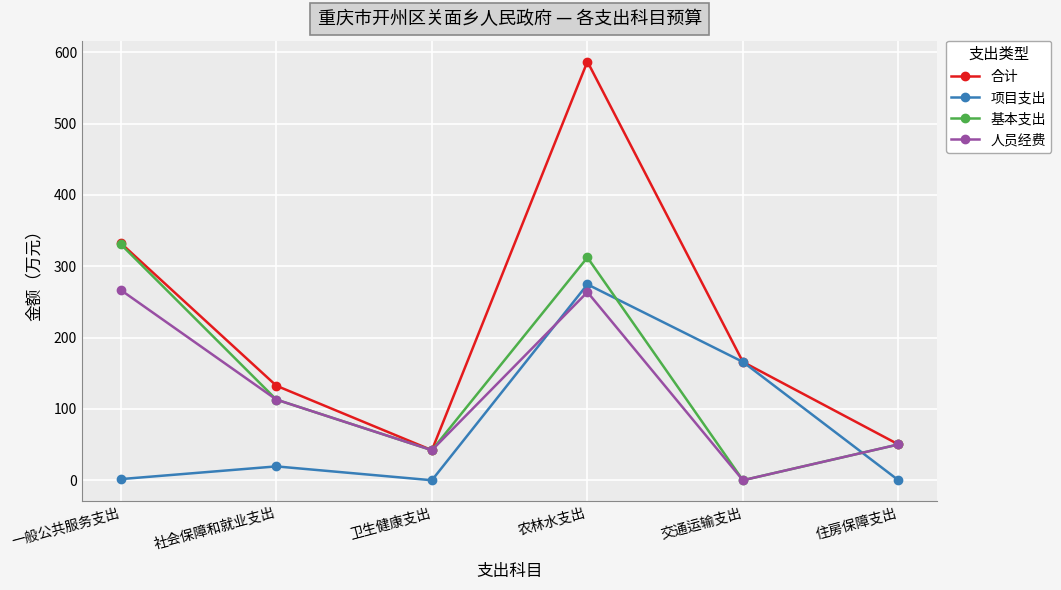

What is the maximum value for 合计?

587.0